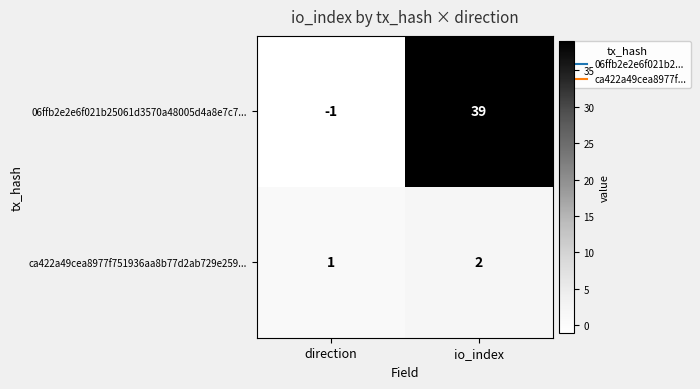

Between direction and io_index, which series saw the biggest shift?

06ffb2e2e6f021b25061d3570a48005d4a8e7c7...